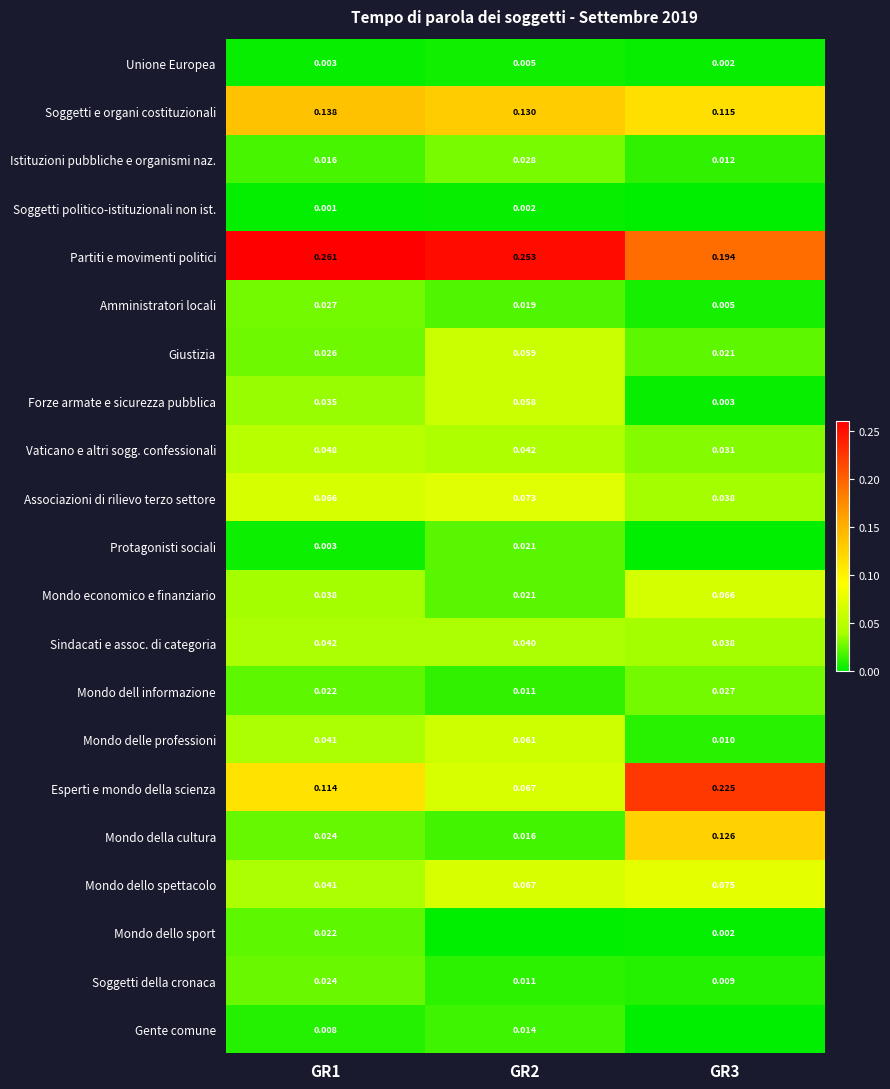

At which category is the sum across all series the highest?

GR2